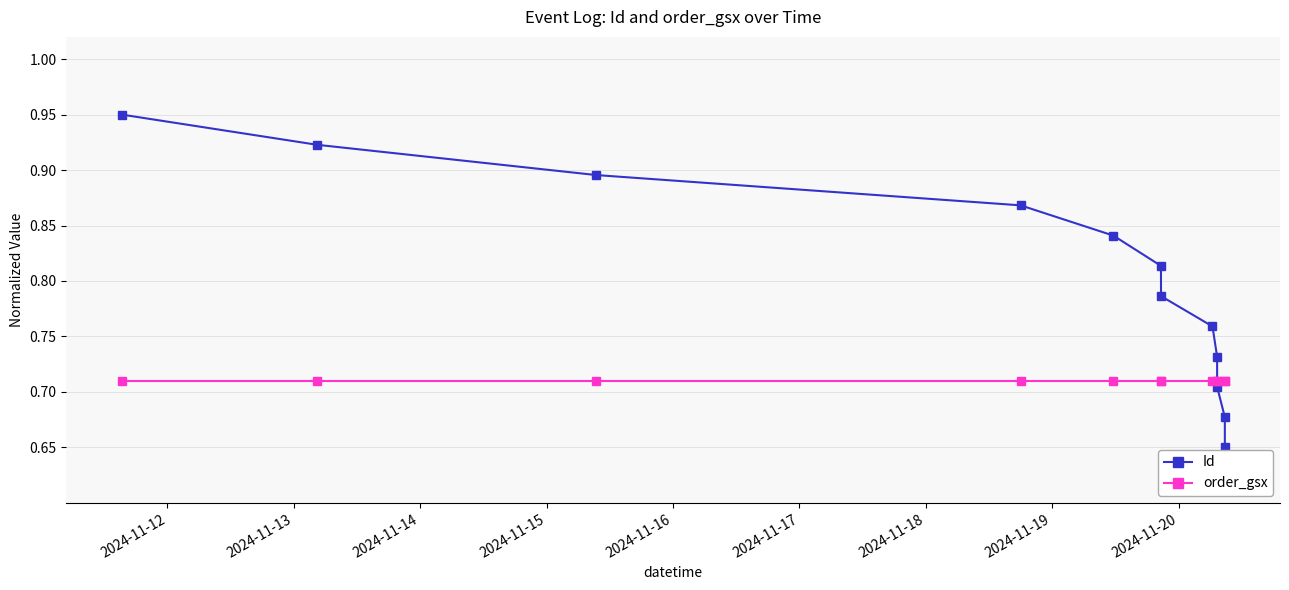

What is the difference between the maximum and minimum values in the Id series?

0.3